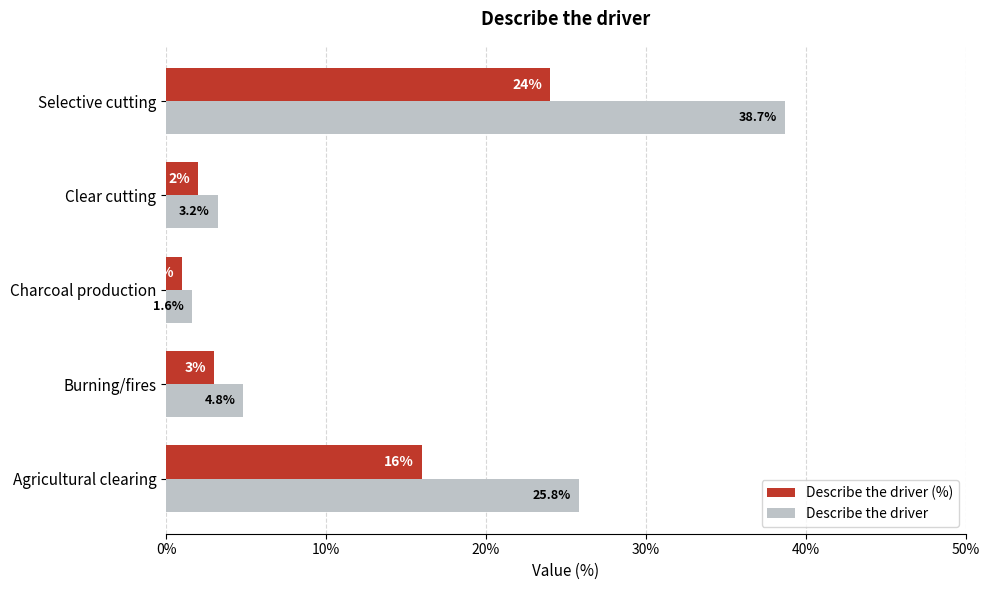

At which label does Describe the driver (%) reach its minimum?

Charcoal production